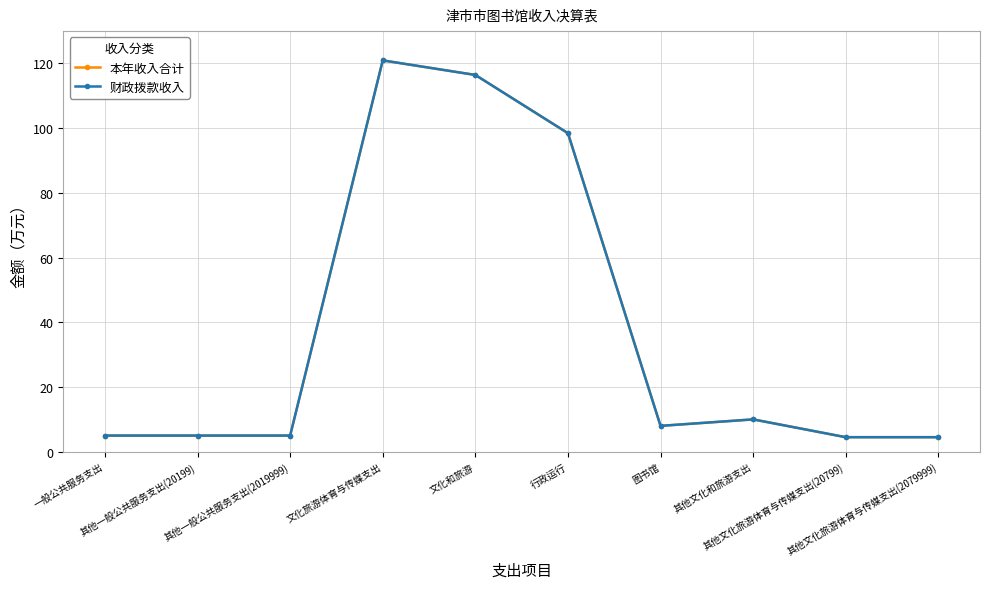

Is this an area chart (filled region under the line)?

No